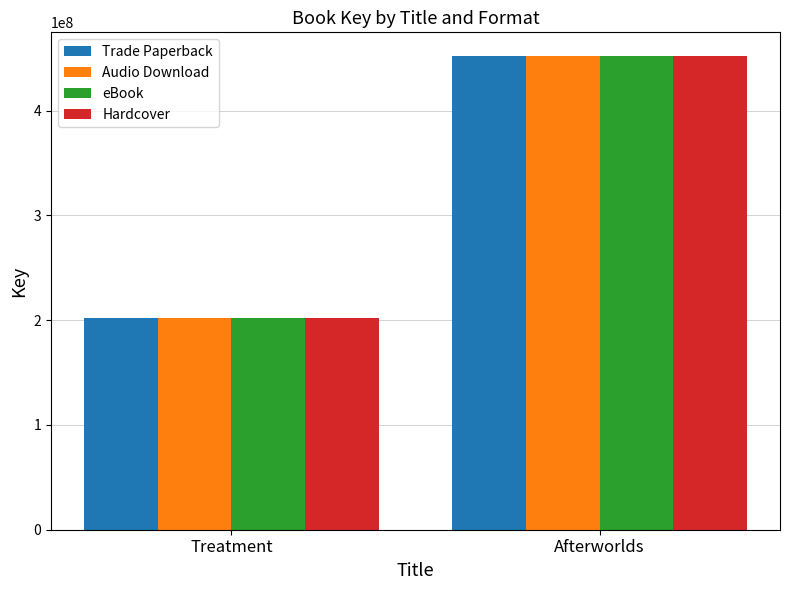

Rank the categories by Audio Download value from lowest to highest.

Treatment, Afterworlds